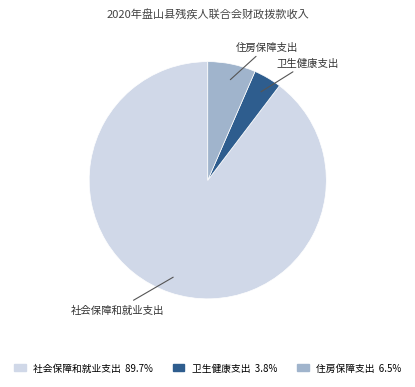

How many slices are in this pie chart?

3